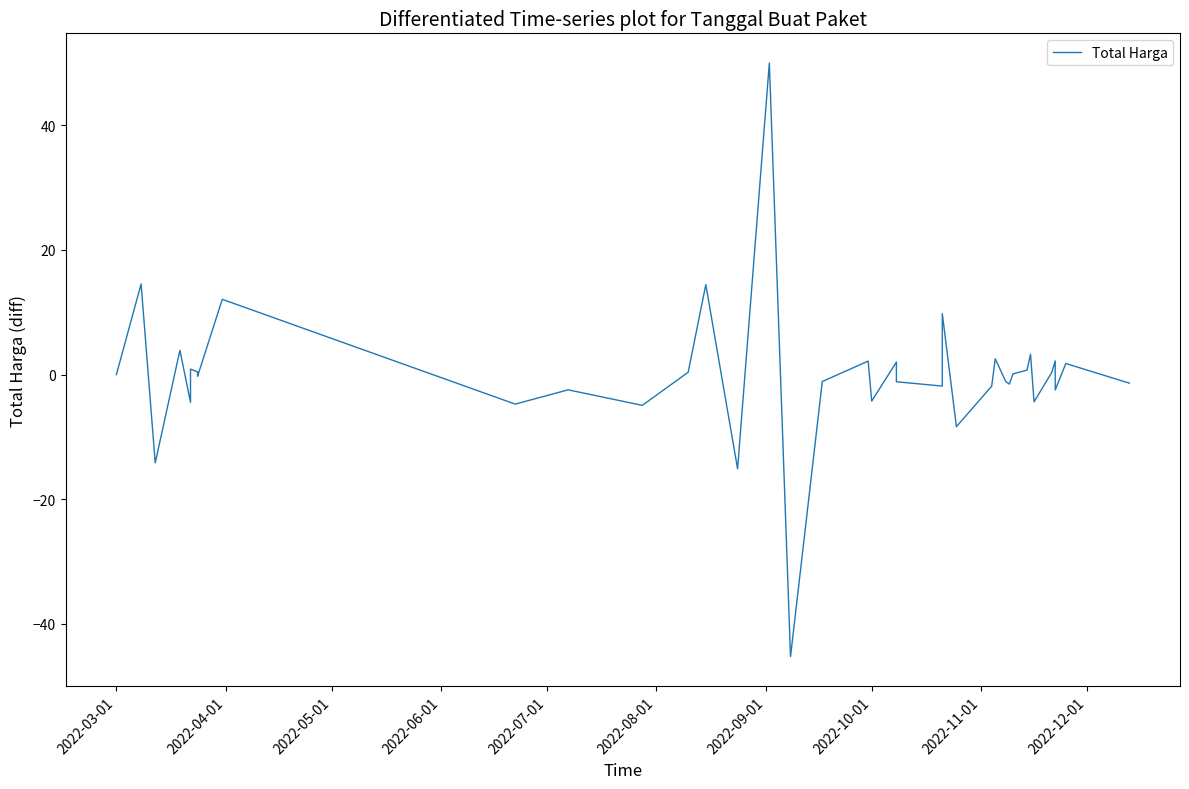

How many values exceed 0?

18